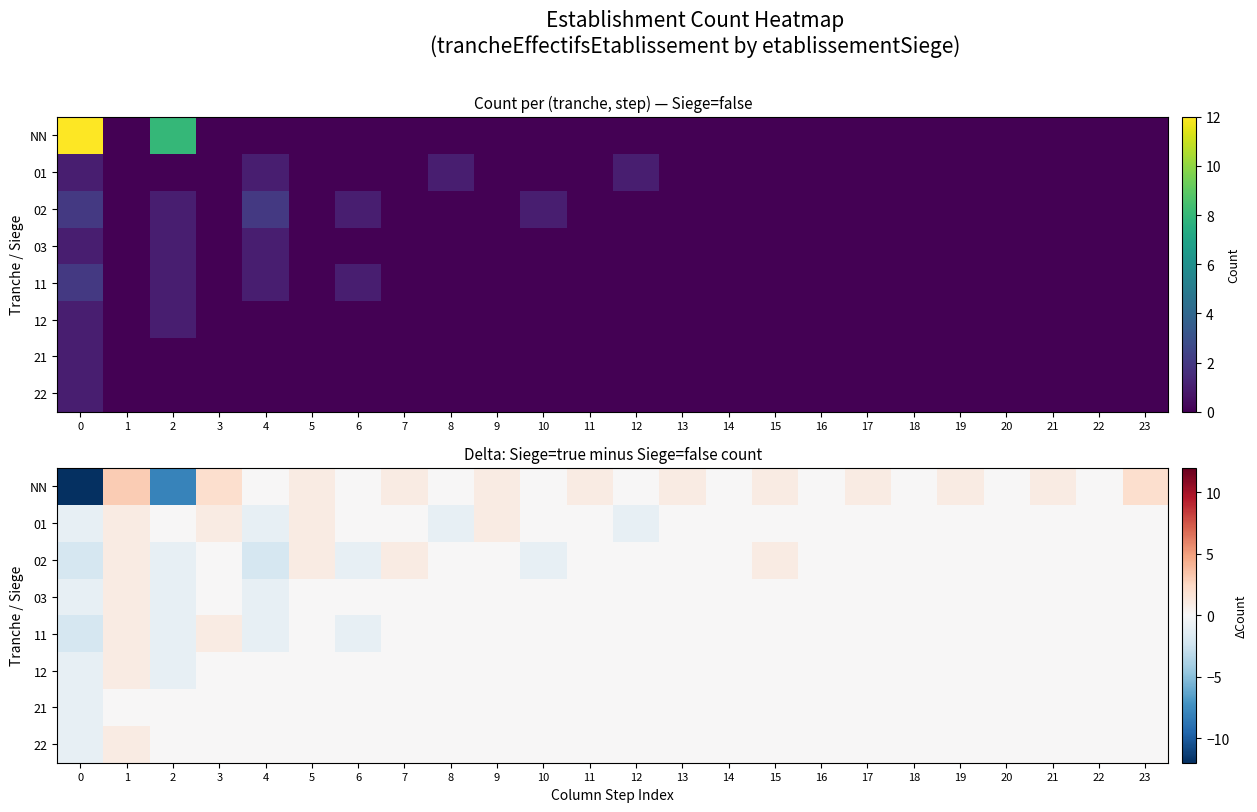

At how many categories does at least one series exceed -5?

24